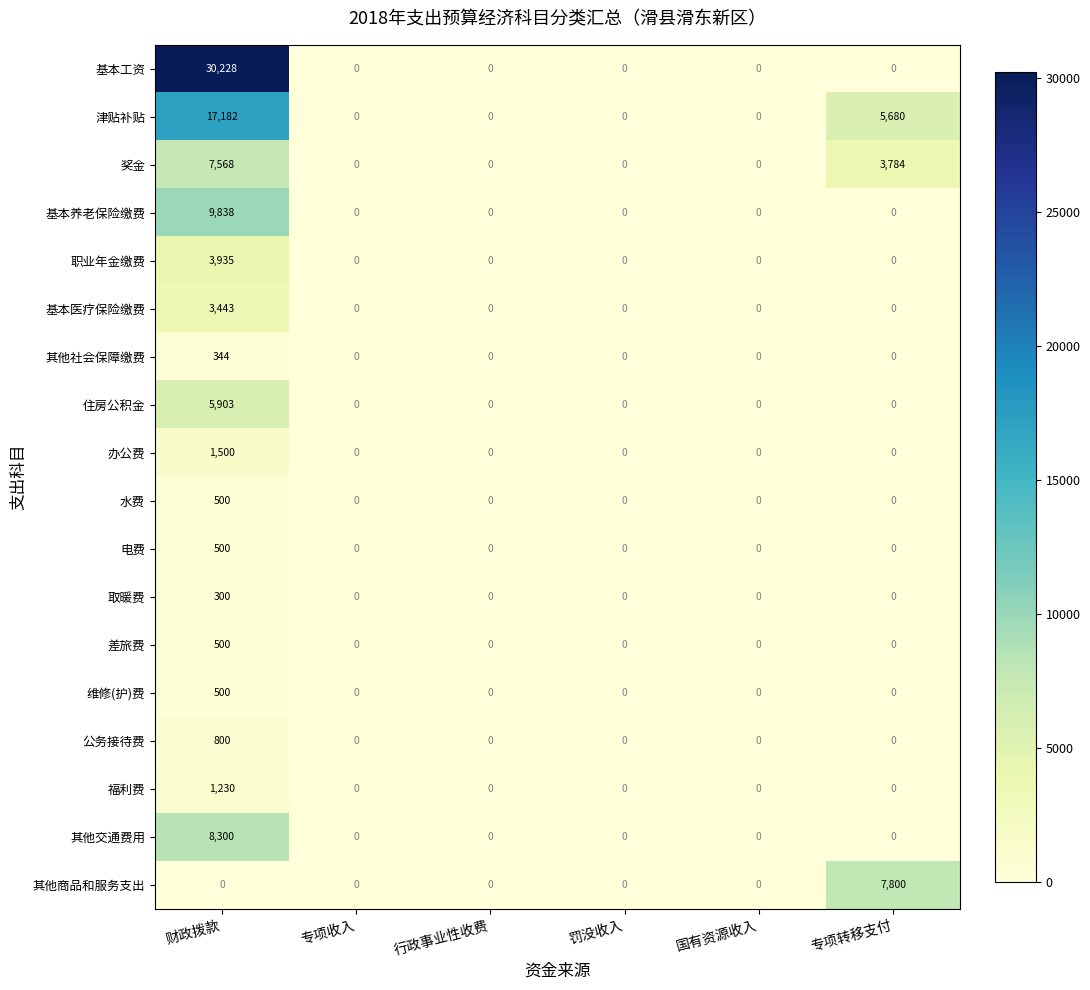

At which category does the chart reach its peak across all series?

财政拨款